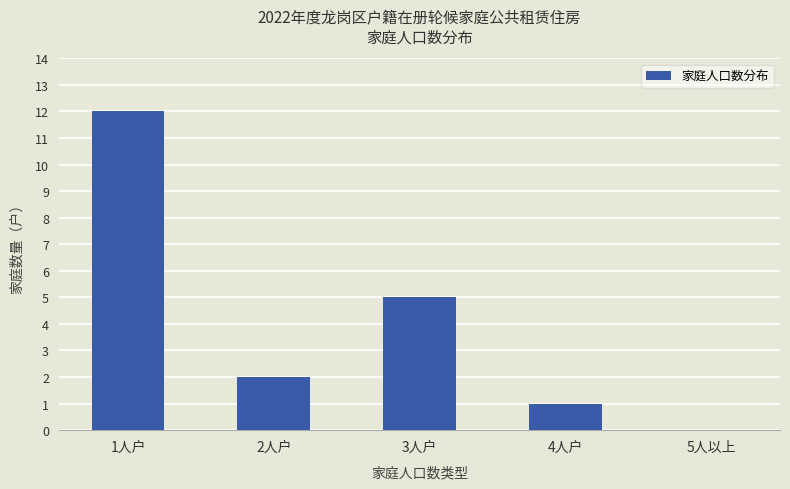

Is it true that the value at 3人户 is 3?

False